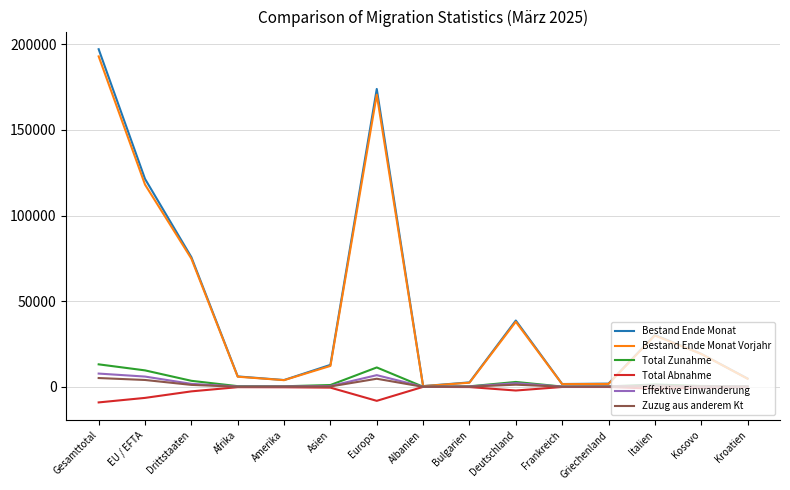

What is the spread (max minus min) of values at EU / EFTA?

127812